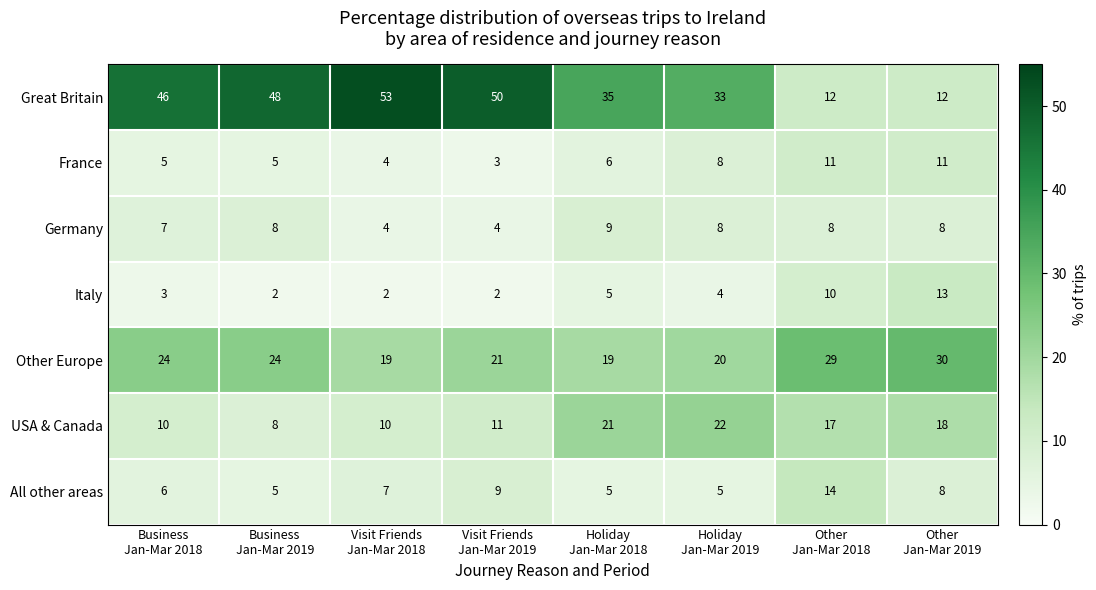

List the series in order of their peak value, lowest first.

Germany, France, Italy, All other areas, USA & Canada, Other Europe, Great Britain